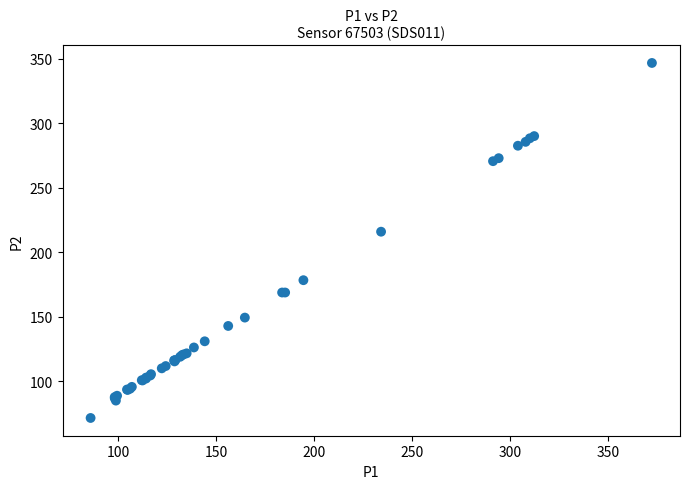

What Y value in the scatter plot is closest to 209?

216.1